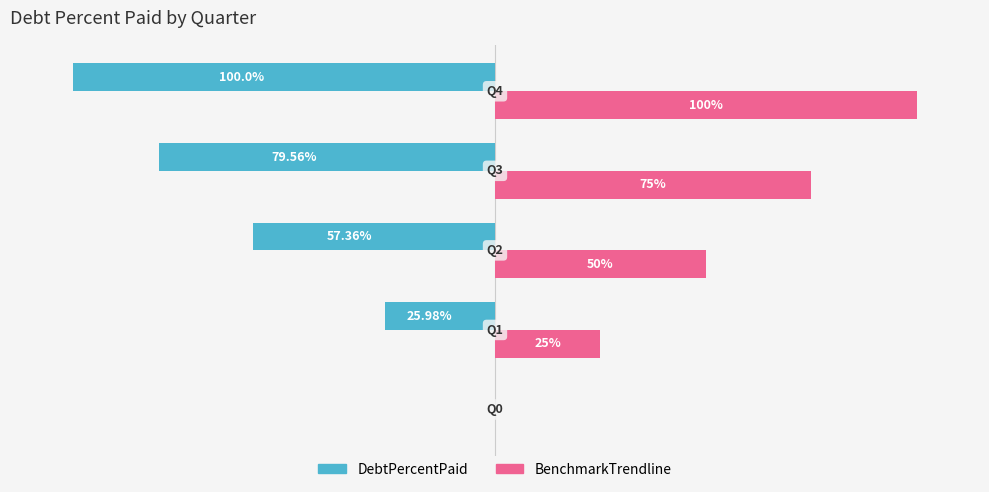

Which series has the largest total across all categories?

BenchmarkTrendline